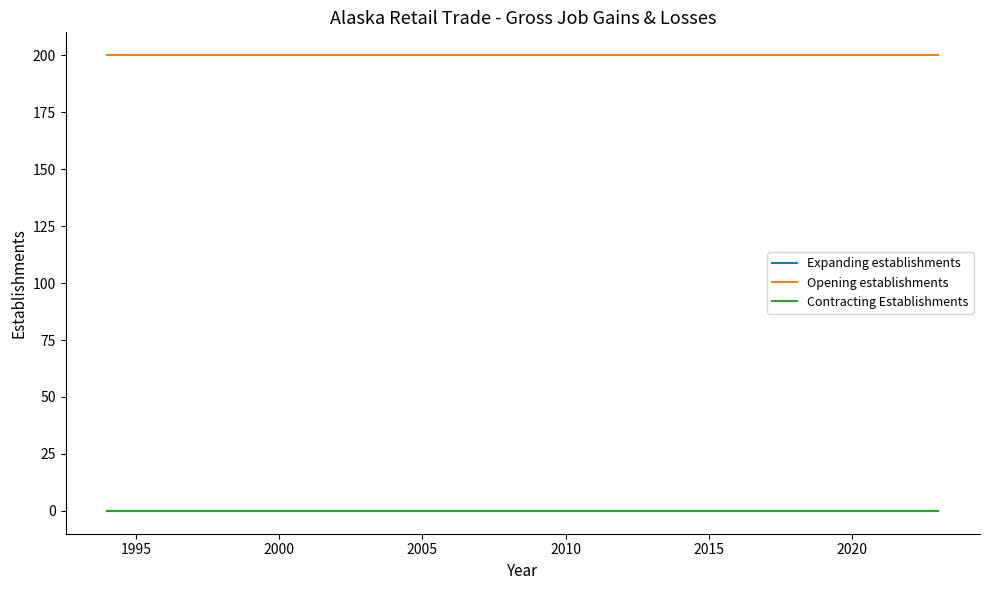

Is this an area chart (filled region under the line)?

No